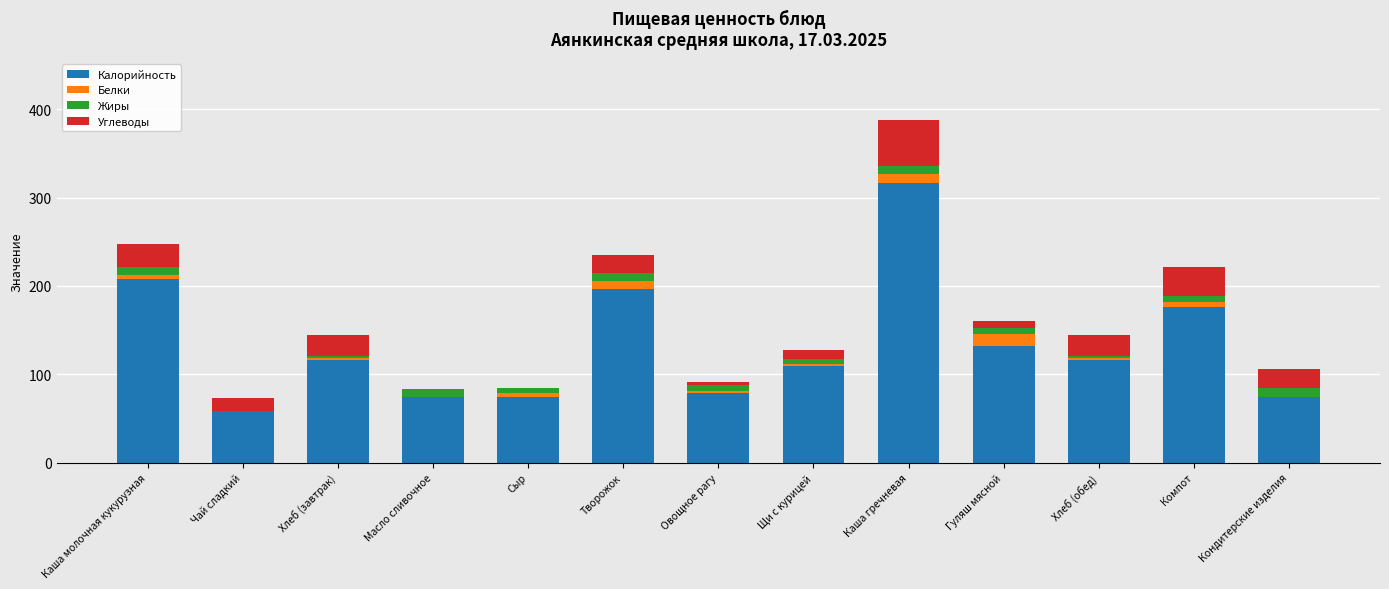

True or false: Калорийность has a value of 99.9 at Чай сладкий.

False